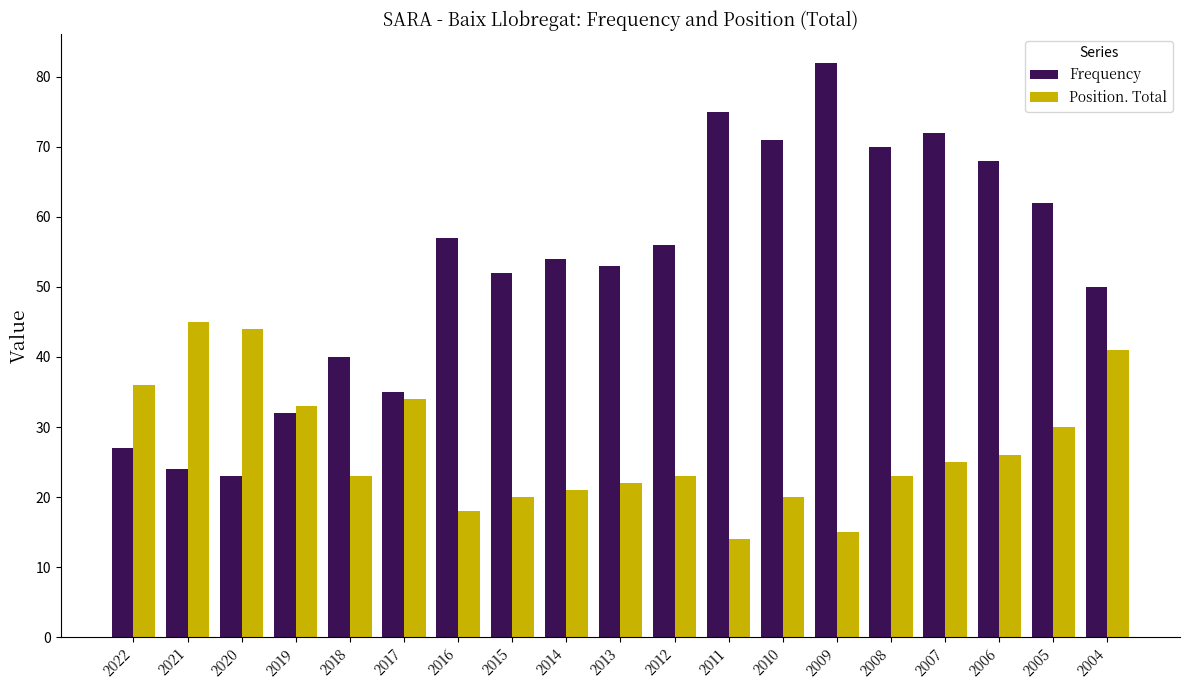

What is the approximate value of Position. Total at 2016?

18